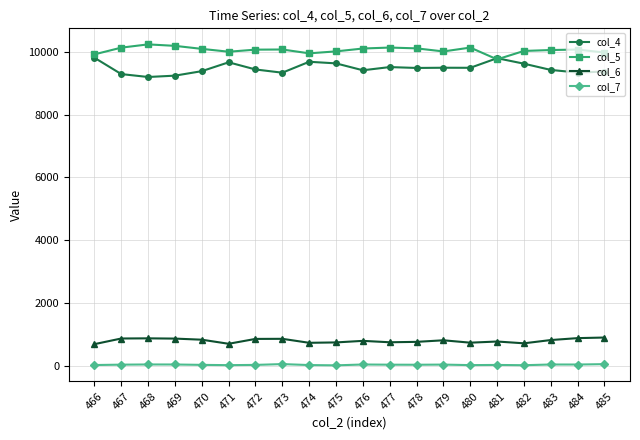

Which series has the widest spread of values?

col_4